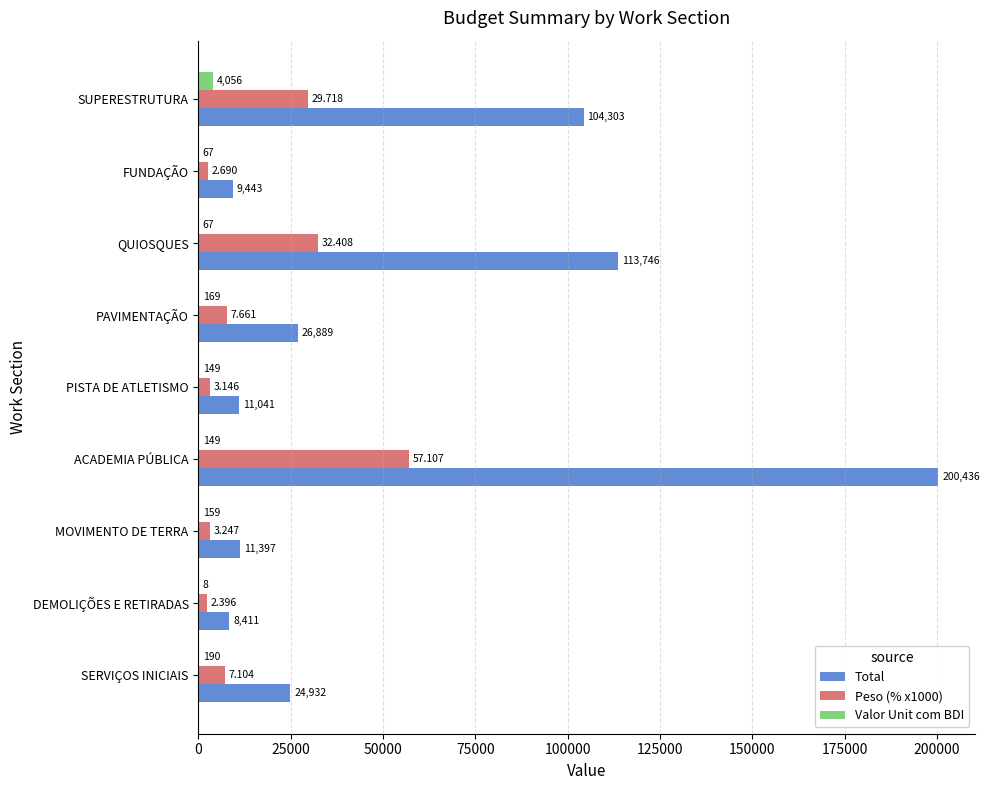

At which label does Valor Unit com BDI reach its peak?

SUPERESTRUTURA